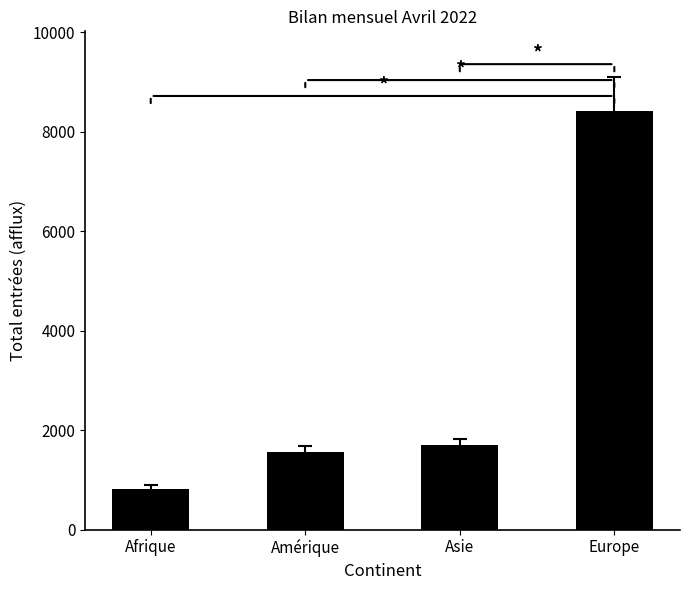

Does the chart contain stacked bars?

No